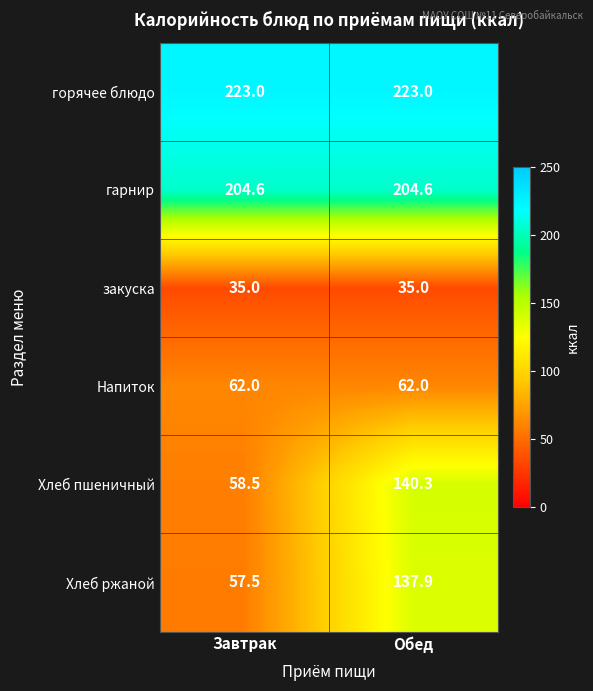

Reading left to right, transcribe all the data shown in this chart.

горячее блюдо: 223.0	223.0
гарнир: 204.6	204.6
закуска: 35.0	35.0
Напиток: 62.0	62.0
Хлеб пшеничный: 58.5	140.3
Хлеб ржаной: 57.5	137.9